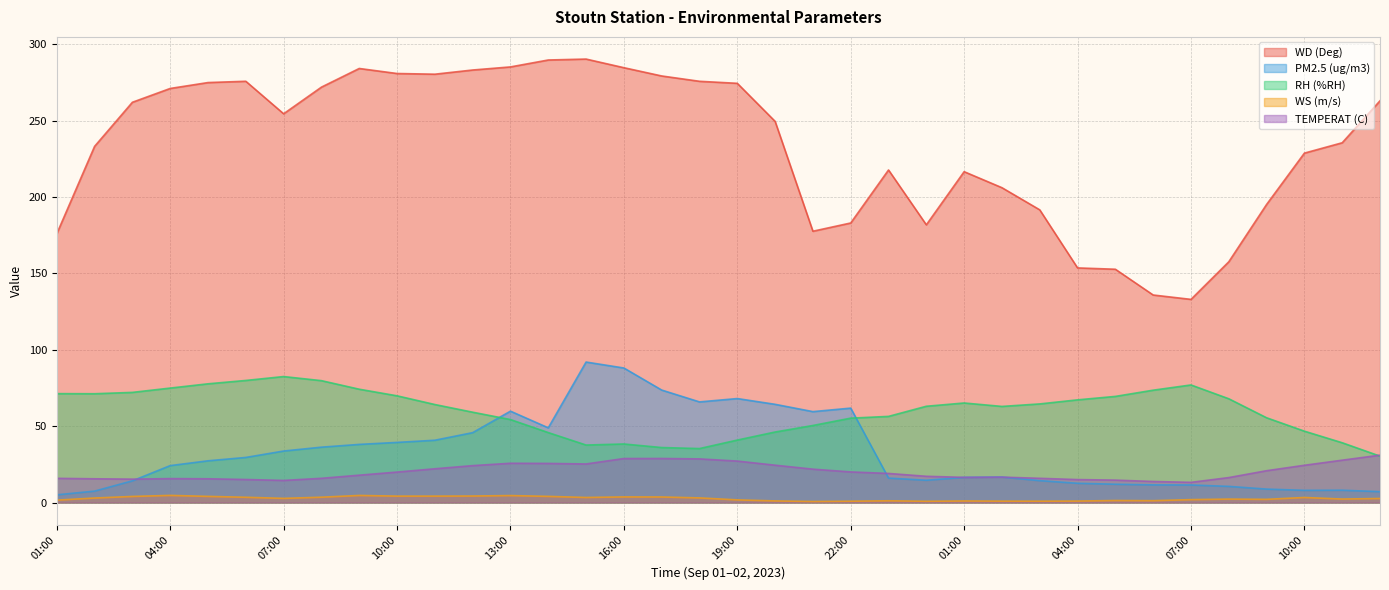

Which label corresponds to the largest value in the chart?

15:00